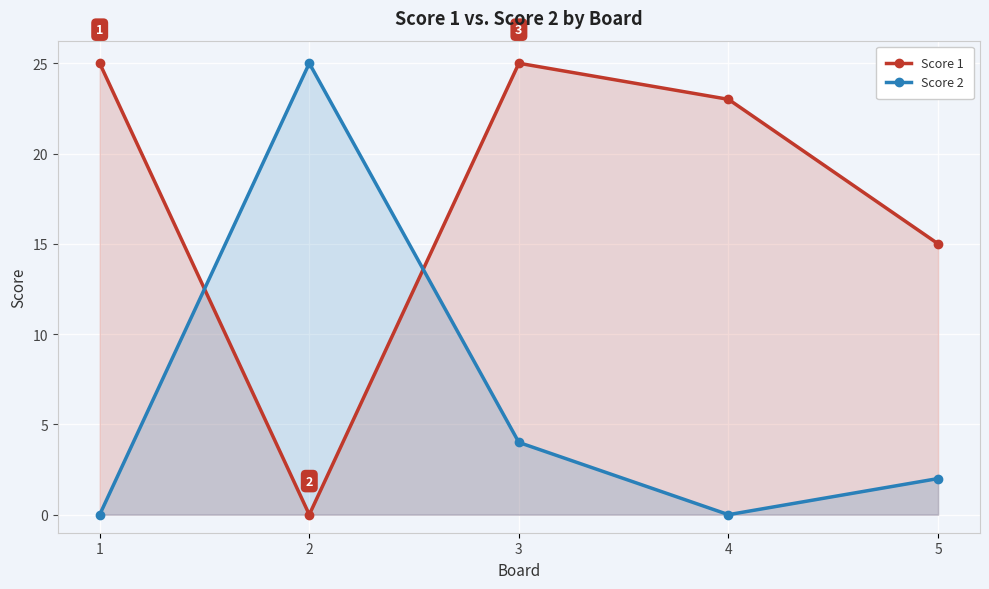

Rank the series by their average value, from lowest to highest.

Score 2, Score 1